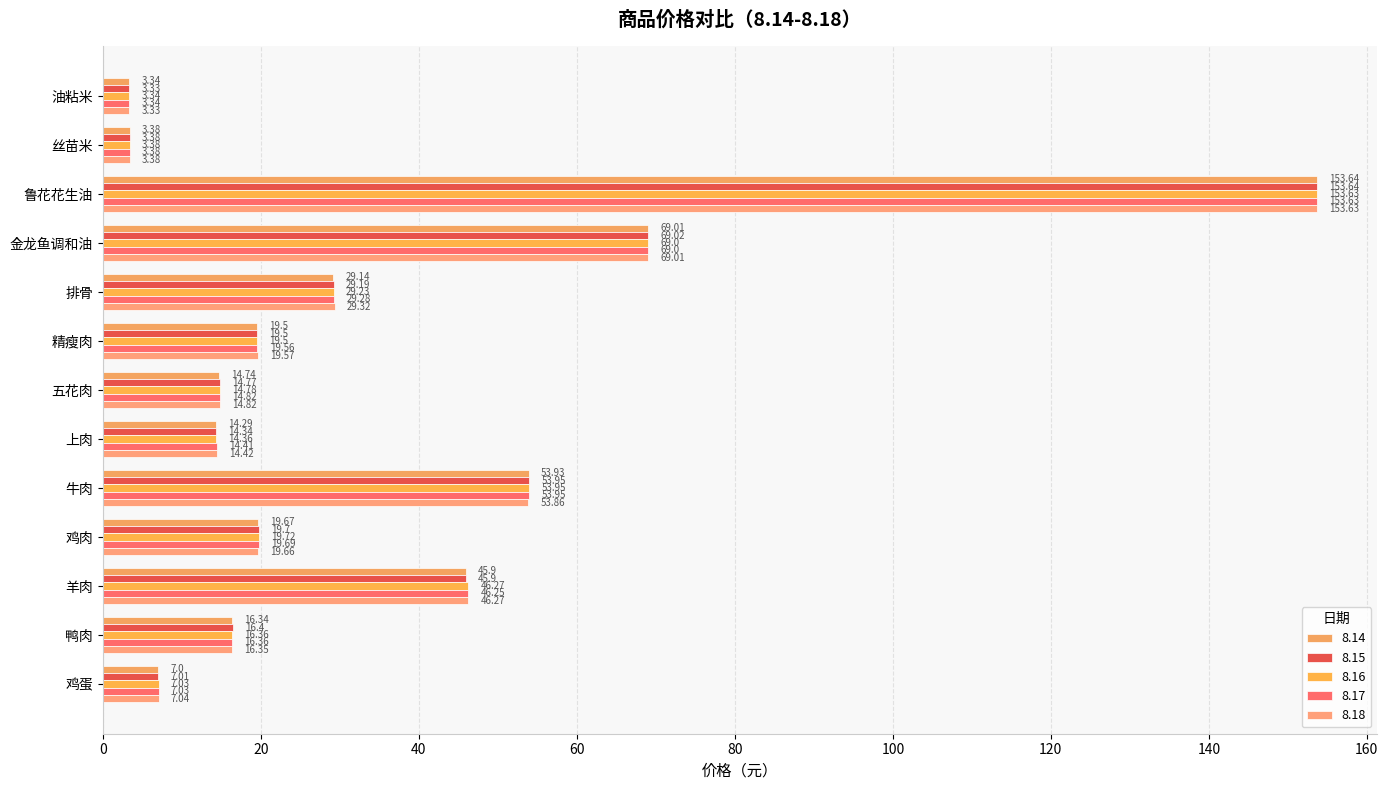

How many data points in 8.15 are above 19?

7